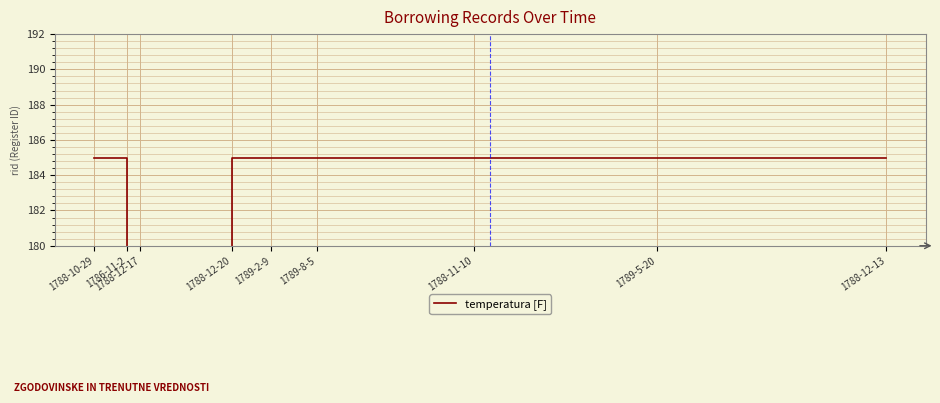

At which category does the chart reach its minimum across all series?

1786-11-2